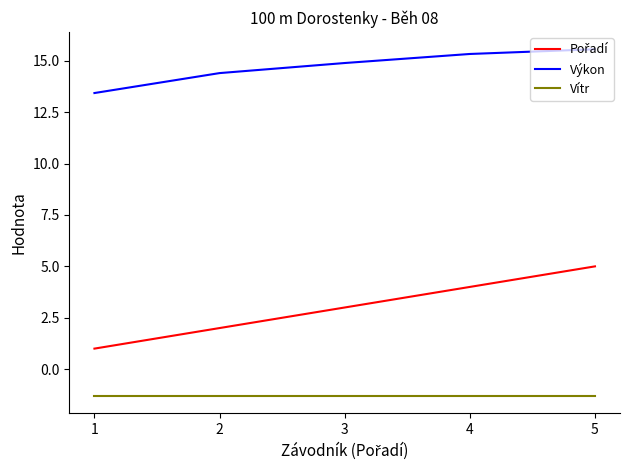

What is the total value across all series at 4?

18.0